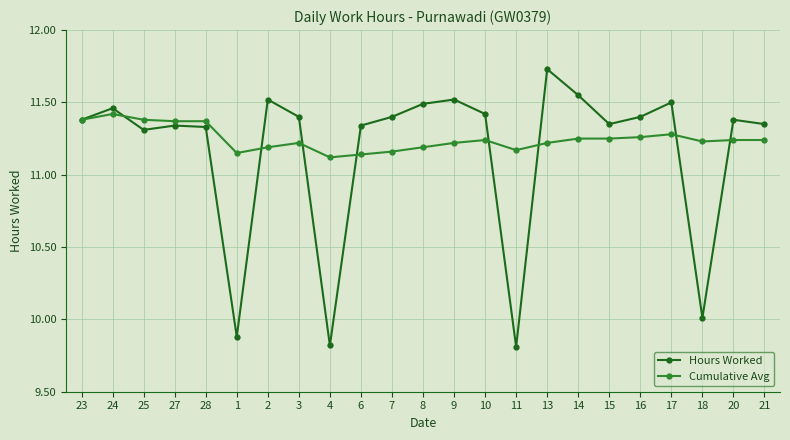

Which category has the highest value in the Hours Worked series?

13